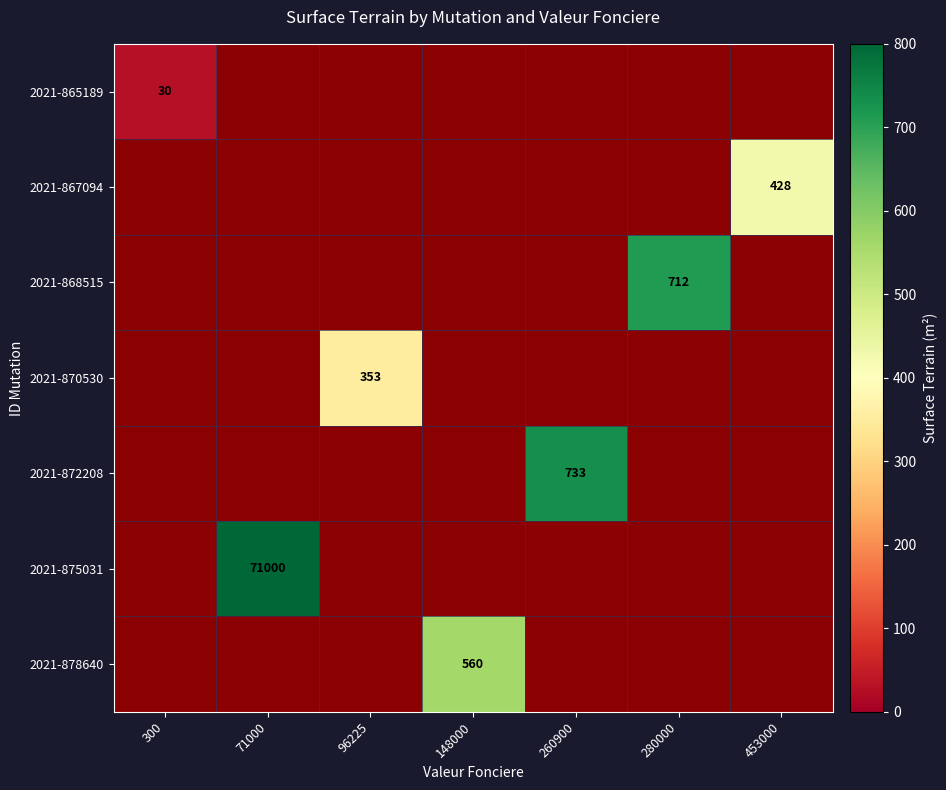

At which category does the chart reach its peak across all series?

71000